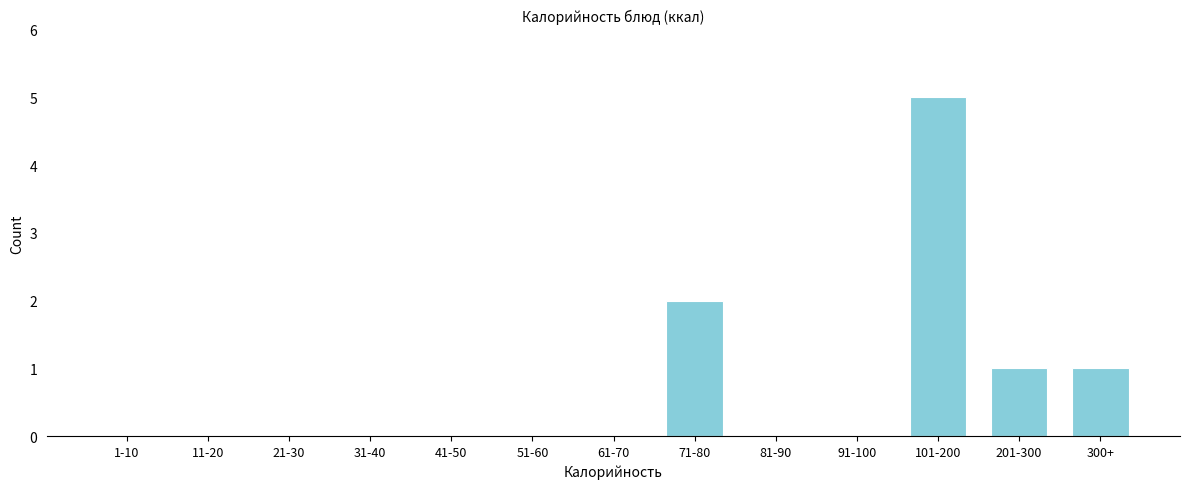

Reading left to right, extract all data points from this chart.

1-10=0	11-20=0	21-30=0	31-40=0	41-50=0	51-60=0	61-70=0	71-80=2	81-90=0	91-100=0	101-200=5	201-300=1	300+=1